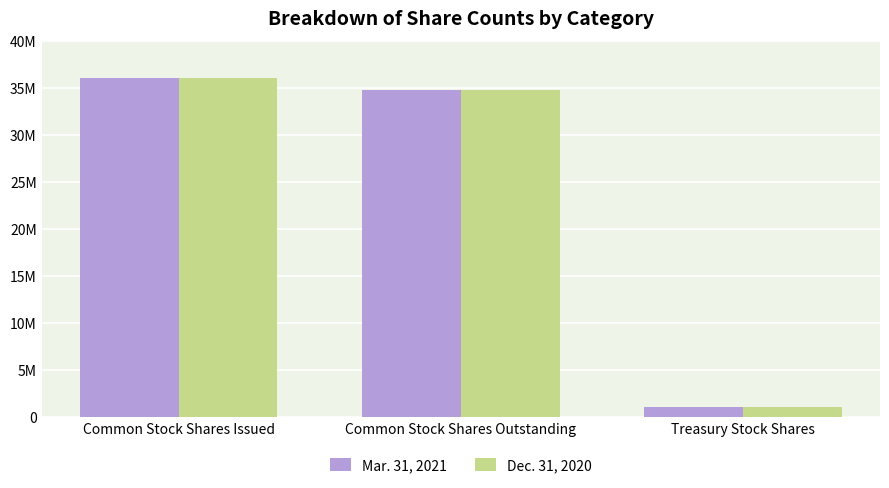

Is it true that Mar. 31, 2021 equals 34849790 at Common Stock Shares Outstanding?

True